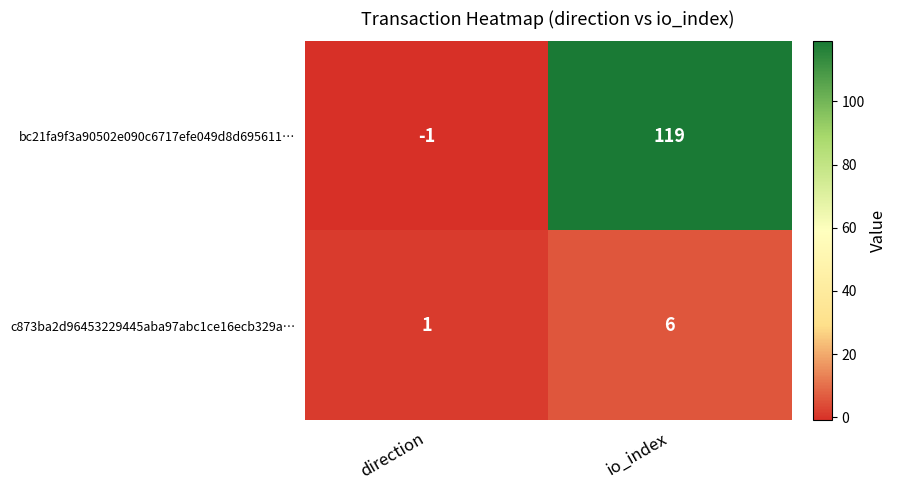

What is the greatest value displayed?

119